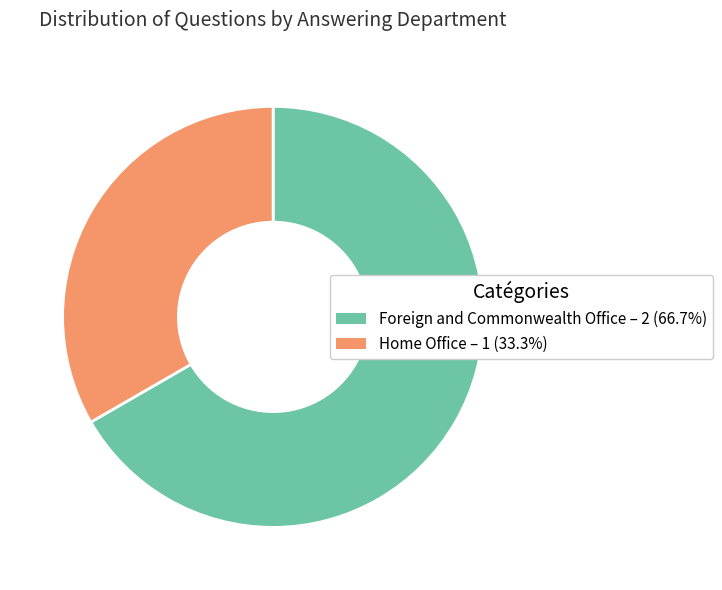

Rank the categories by value from highest to lowest.

Foreign and Commonwealth Office, Home Office